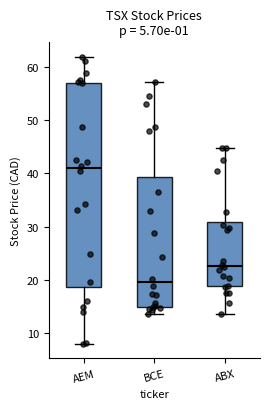

Comparing the boxes themselves (not the whiskers), which one is the tallest?

AEM